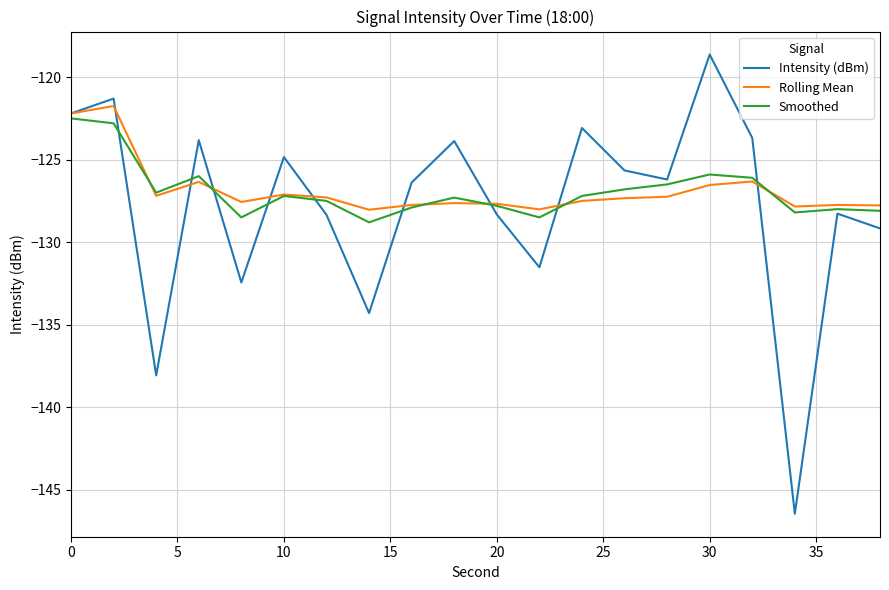

Which series has the widest spread of values?

Intensity (dBm)